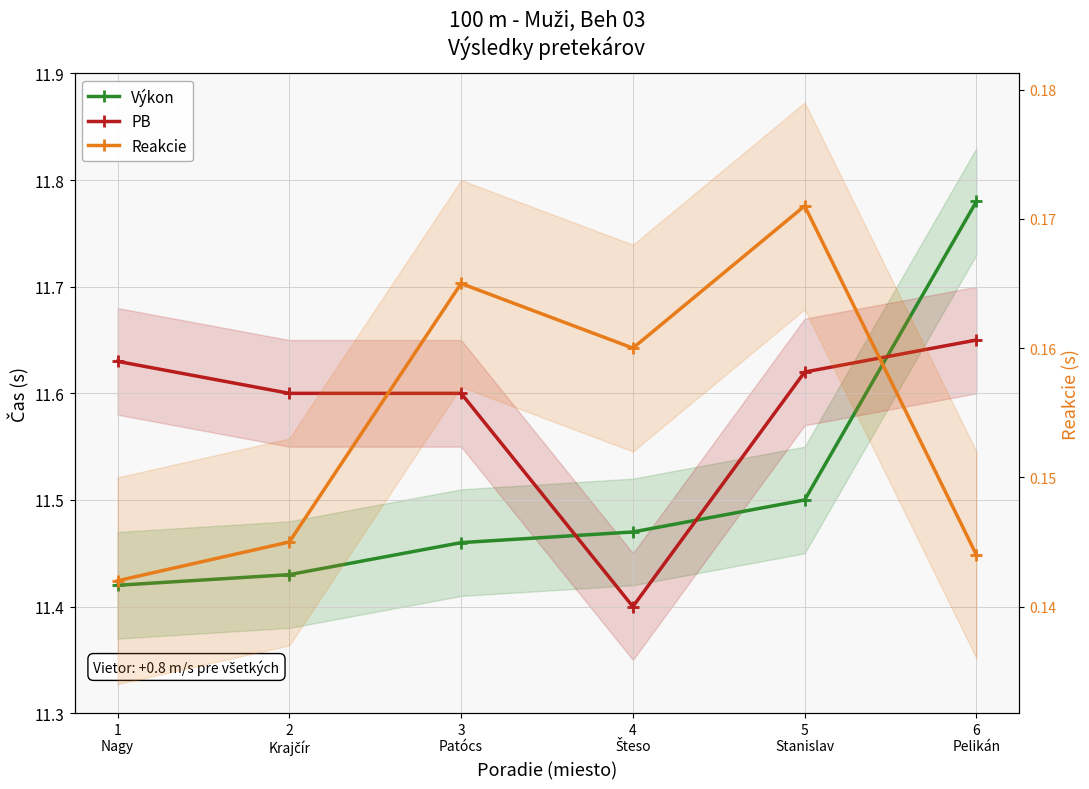

True or false: Reakcie has a value of 0.2 at 5
Stanislav.

True